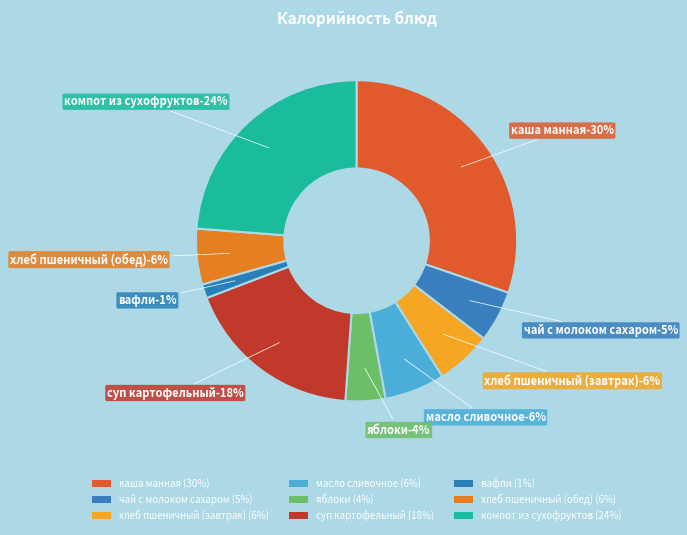

To the nearest percent, what is the difference between the яблоки and каша манная slice percentages?

26%